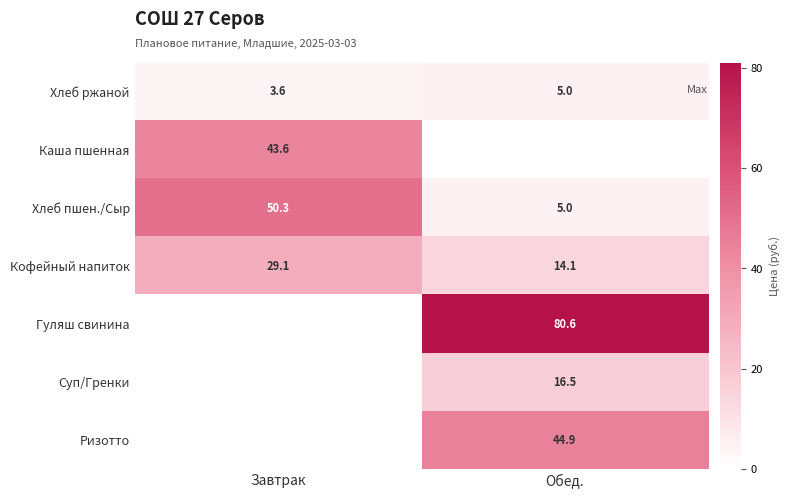

Is it true that Гуляш свинина equals 80.6 at Обед.?

True